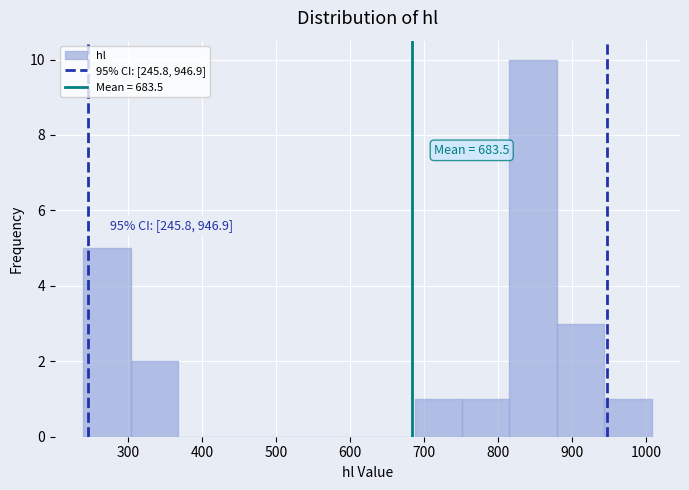

Over which range of the x-axis is the bar tallest?

820 to 880